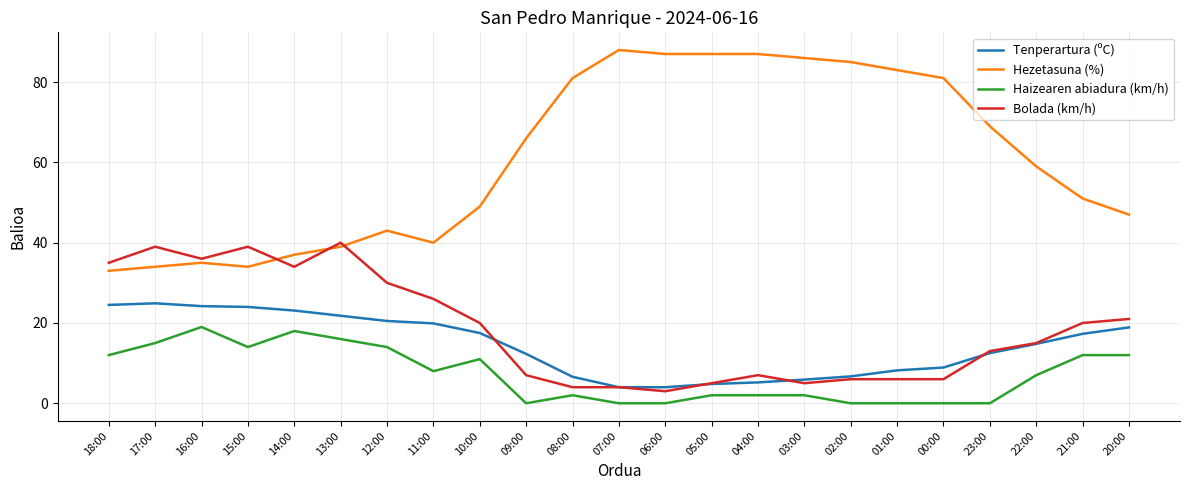

What is the difference between the Haizearen abiadura (km/h) values at 07:00 and 08:00?

2.0